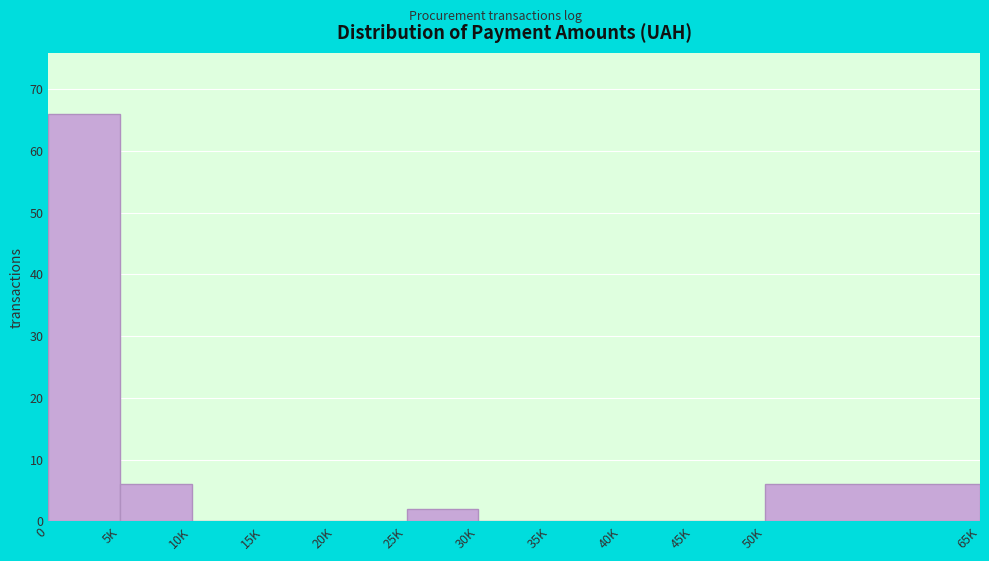

Reading right to left, list all the values displayed in this chart.

50K=6	45K=0	40K=0	35K=0	30K=0	25K=2	20K=0	15K=0	10K=0	5K=6	0=66